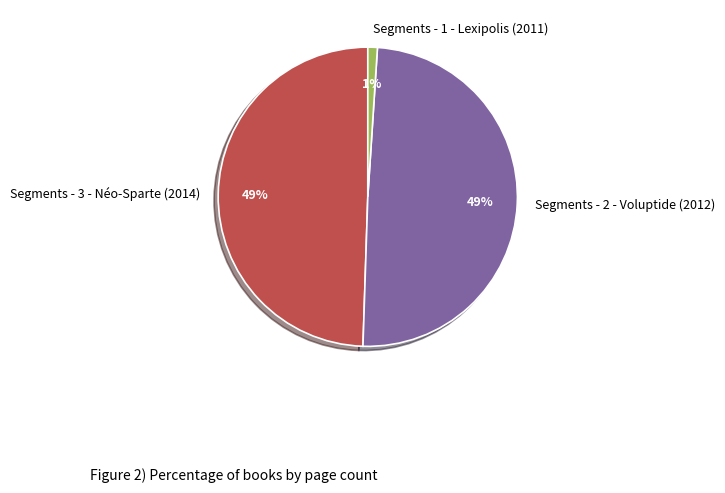

How many slices are in this pie chart?

3